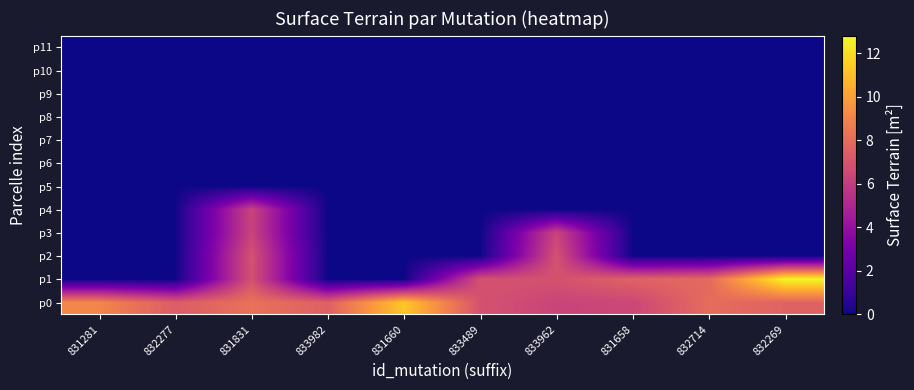

Which series has the largest range (max minus min)?

p1